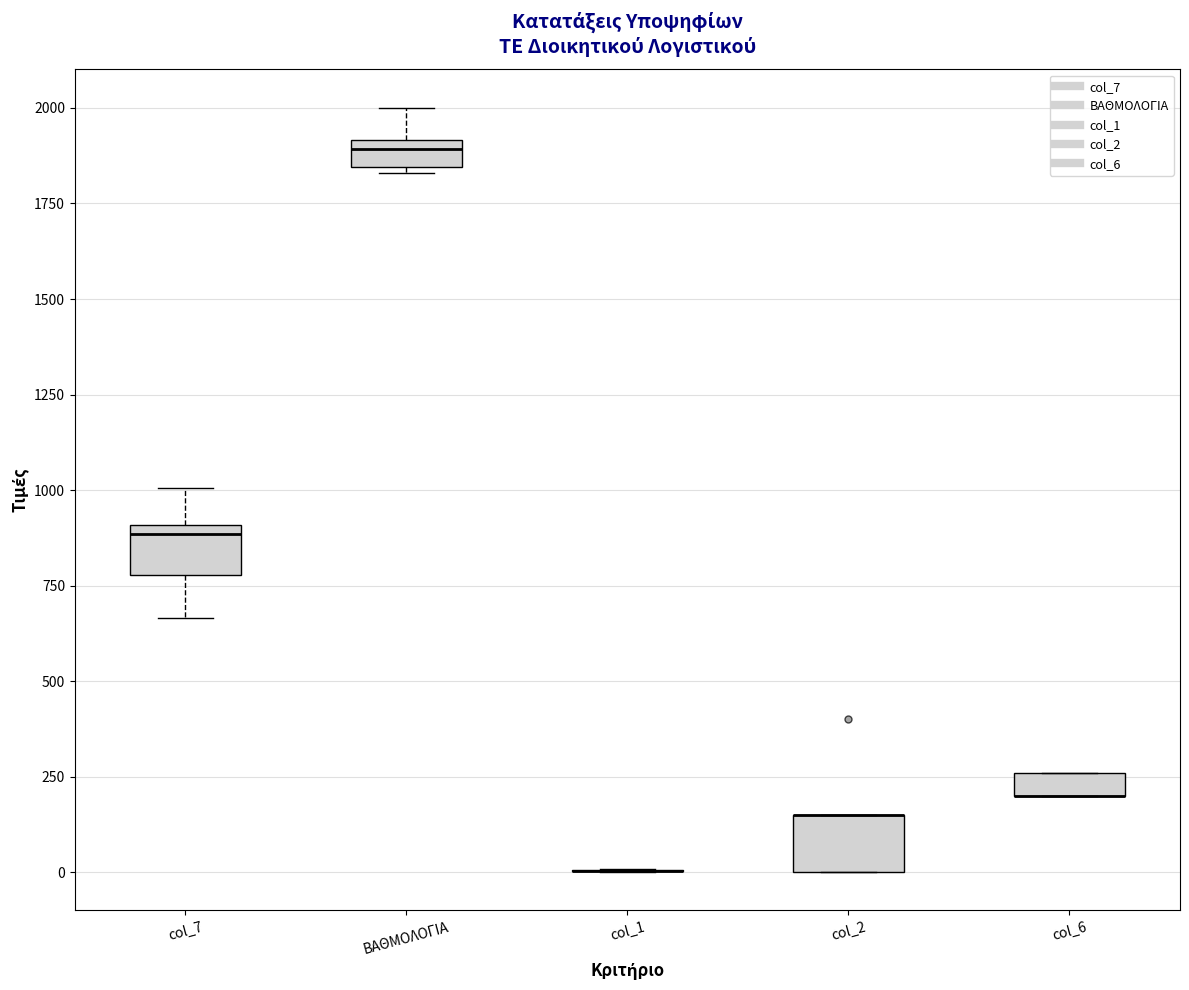

Where is the upper edge of the box for col_2 on the y-axis? The values are not printed on the chart, so give them approximately, as read against the axis.

150